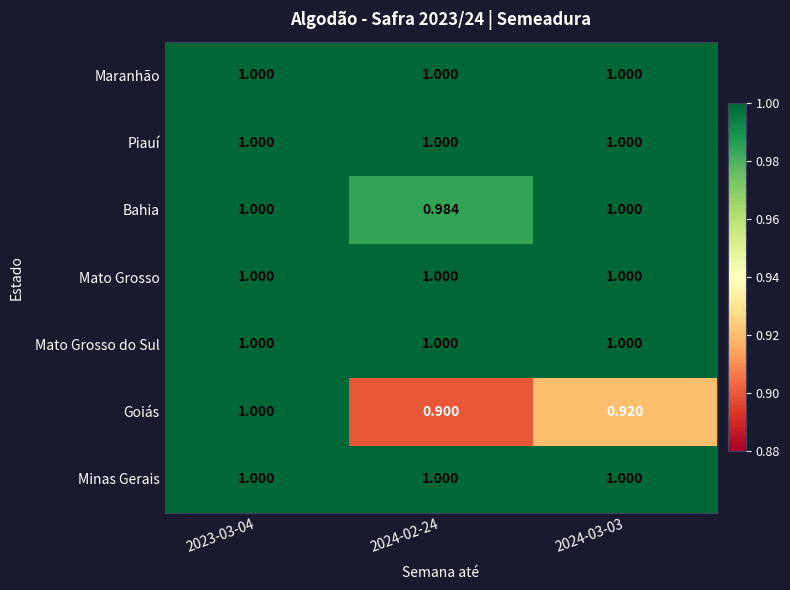

Which series has the widest spread of values?

Goiás